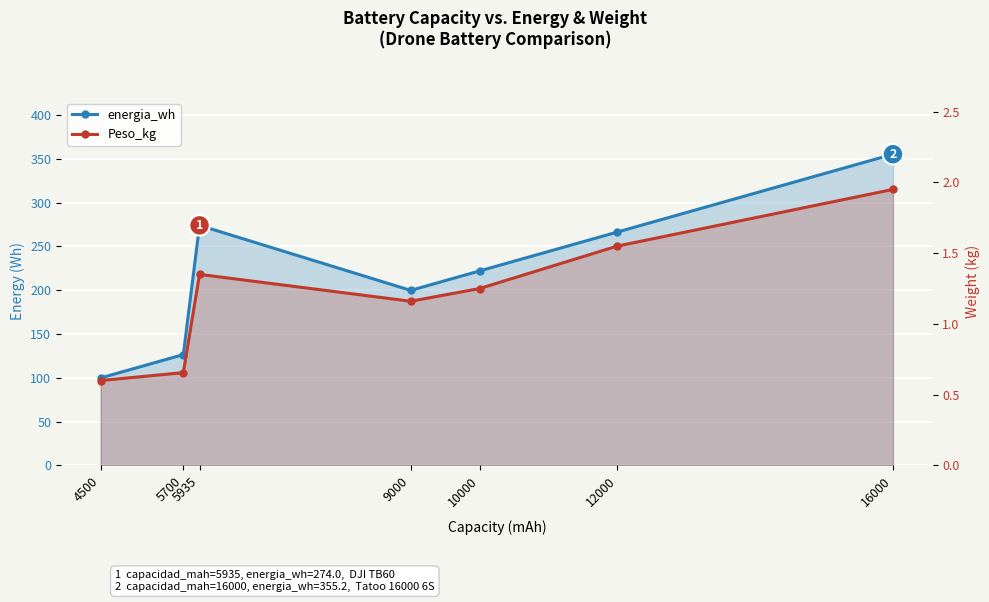

Reading left to right, what are all the values shown in this chart?

energia_wh: 4500=99.9	5700=126.5	5935=274.0	9000=199.8	10000=222.0	12000=266.4	16000=355.2
Peso_kg: 4500=0.6	5700=0.7	5935=1.4	9000=1.2	10000=1.2	12000=1.6	16000=1.9